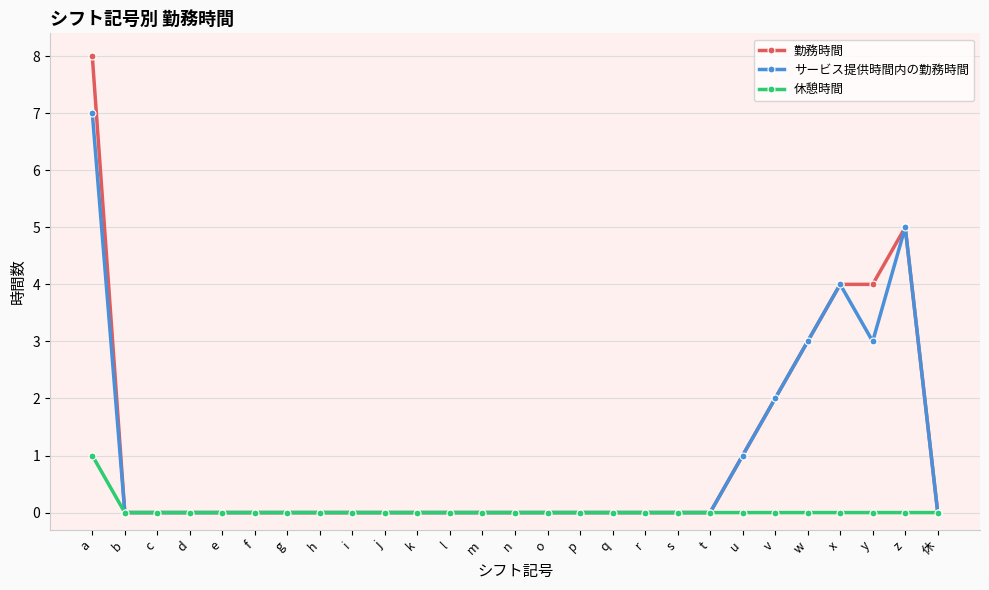

Reading left to right, transcribe all the data shown in this chart.

勤務時間: 8	0	0	0	0	0	0	0	0	0	0	0	0	0	0	0	0	0	0	0	1	2	3	4	4	5	0
サービス提供時間内の勤務時間: 7	0	0	0	0	0	0	0	0	0	0	0	0	0	0	0	0	0	0	0	1	2	3	4	3	5	0
休憩時間: 1	0	0	0	0	0	0	0	0	0	0	0	0	0	0	0	0	0	0	0	0	0	0	0	0	0	0